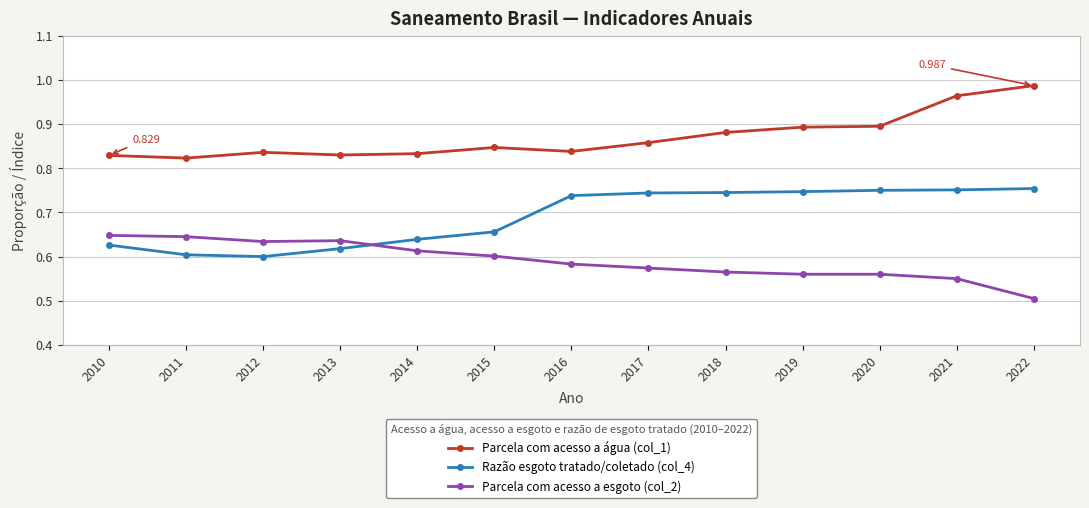

True or false: Razão esgoto tratado/coletado (col_4) and Parcela com acesso a água (col_1) cross at least once.

False